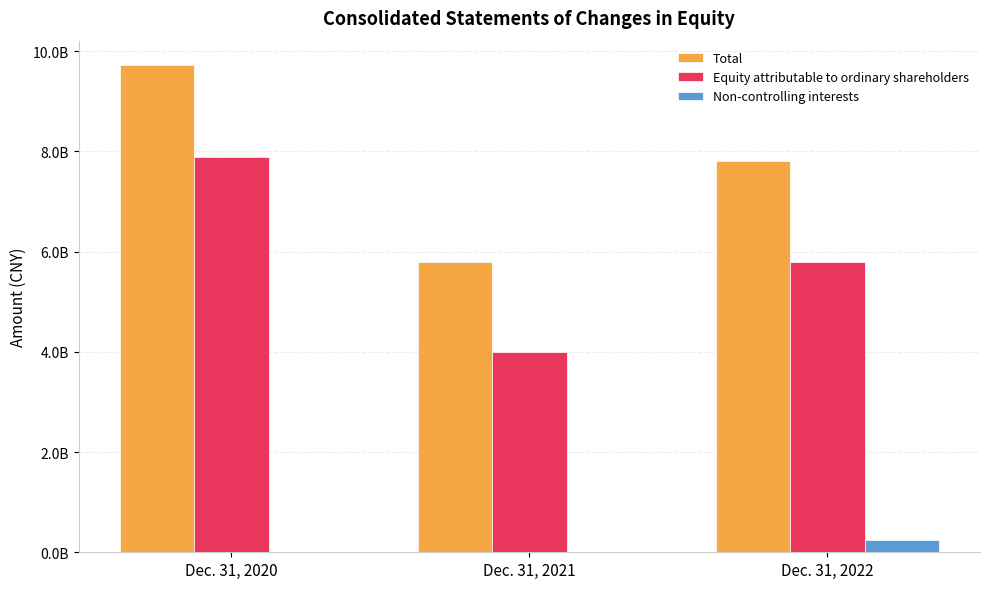

Does the chart contain stacked bars?

No